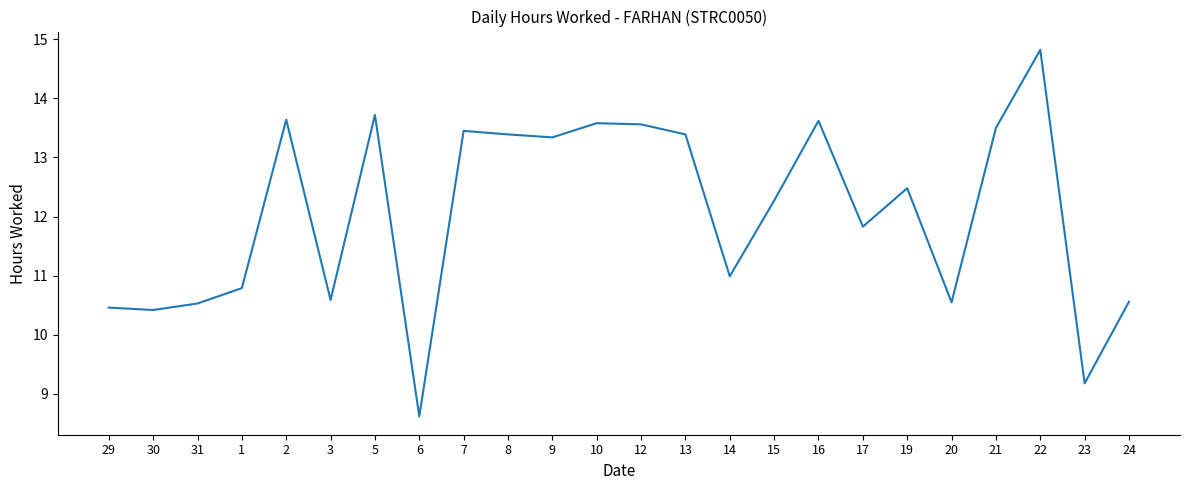

What is the greatest value displayed?

14.8